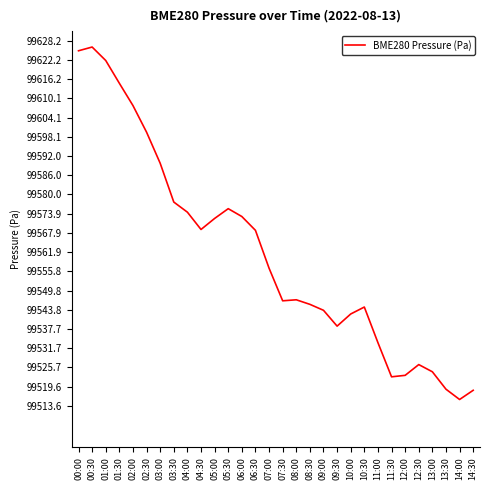

At which category does the chart reach its peak across all series?

00:30